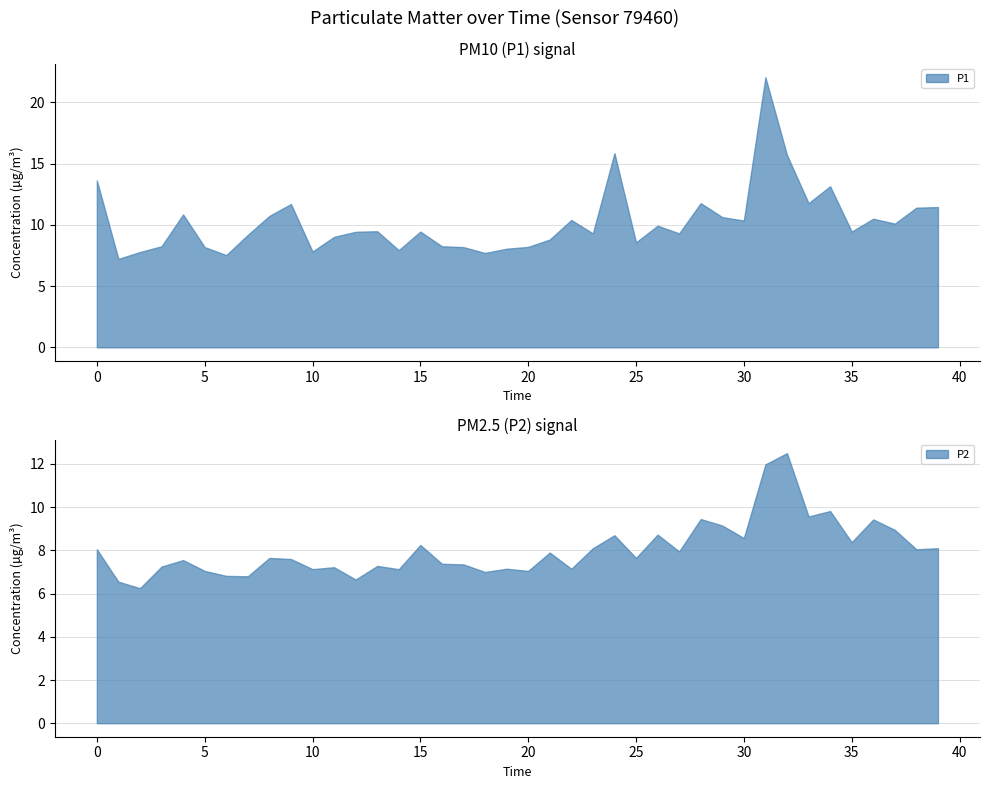

What is the minimum value for P1?

7.2